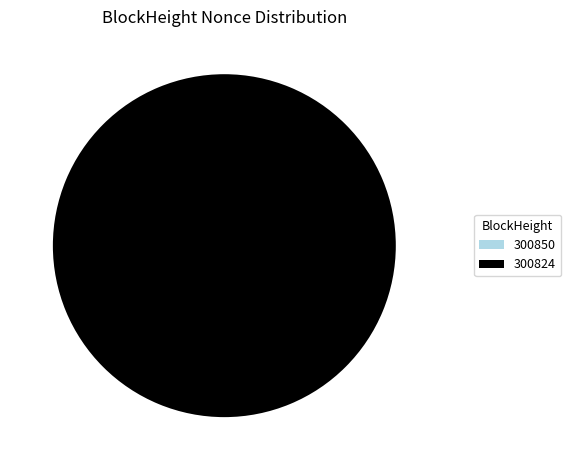

How many slices are in this pie chart?

2